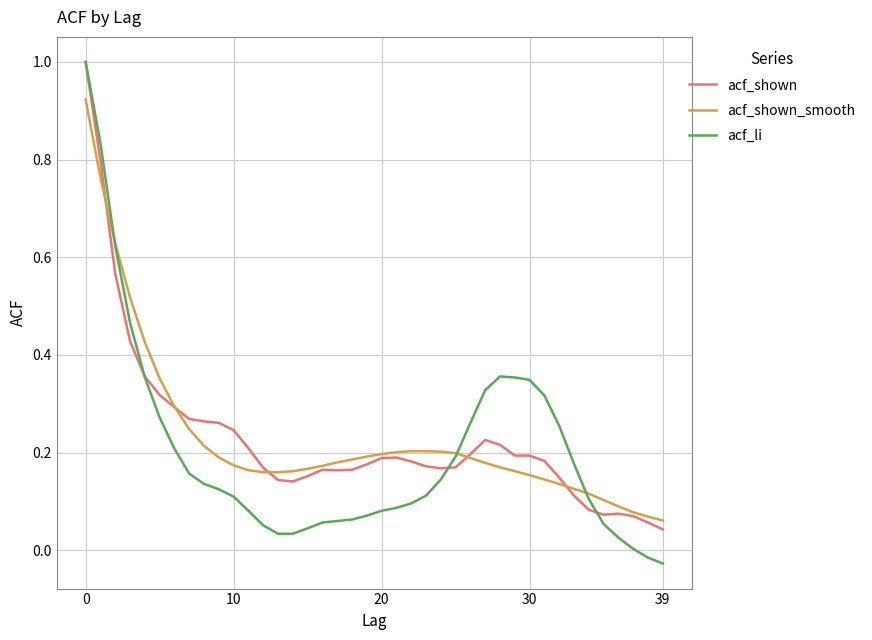

True or false: acf_li and acf_shown intersect in this chart.

True